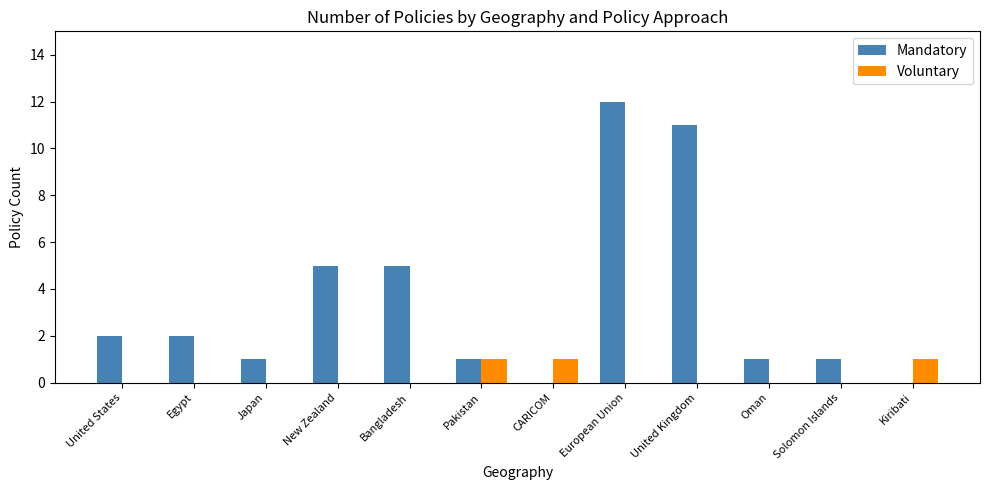

What are all the series names shown in the legend?

Mandatory, Voluntary